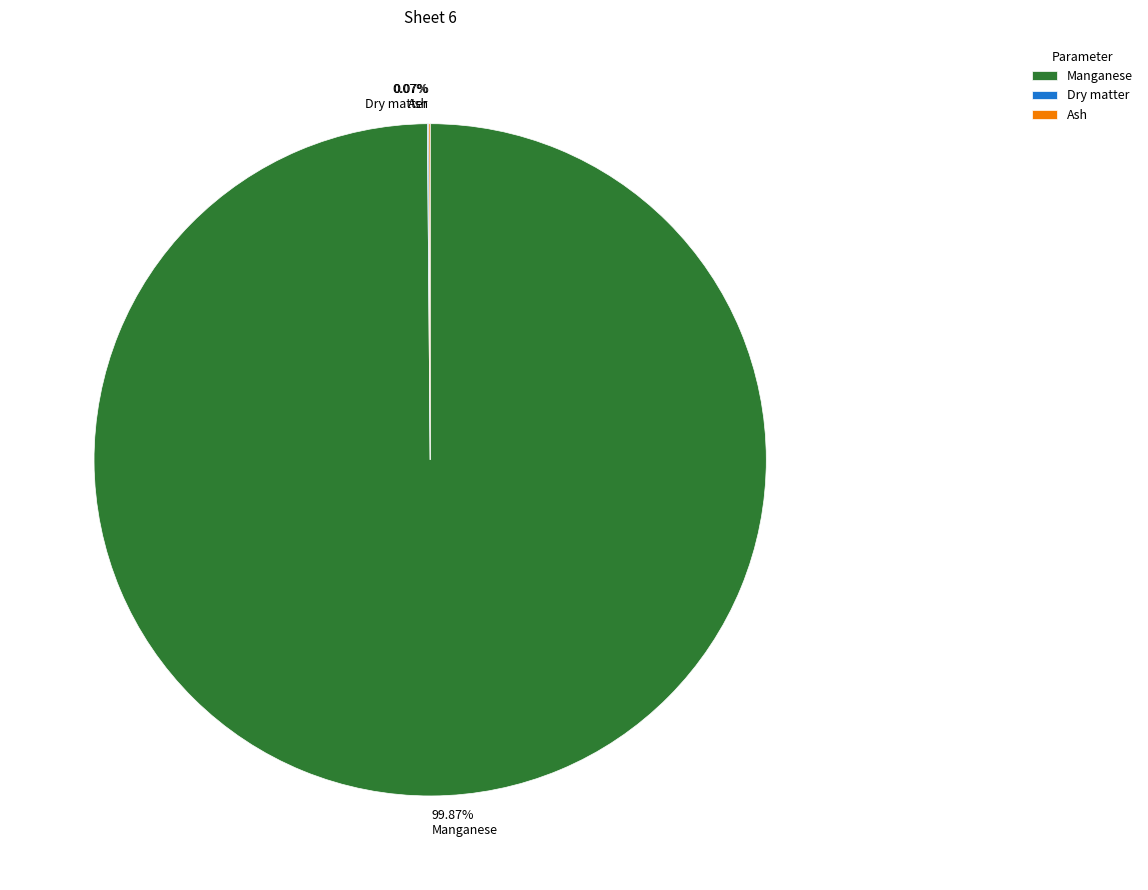

Which slice is the largest?

Manganese